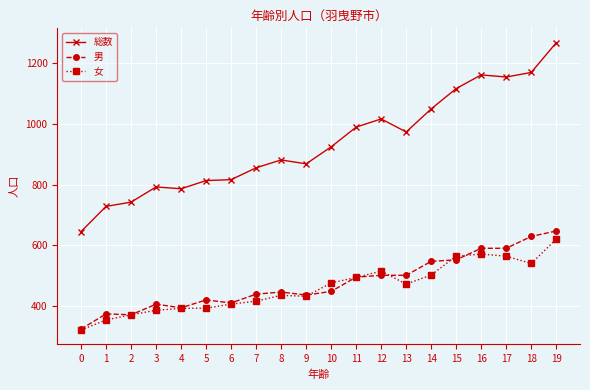

What is the value of the 男 point at the 20th from the left?

647